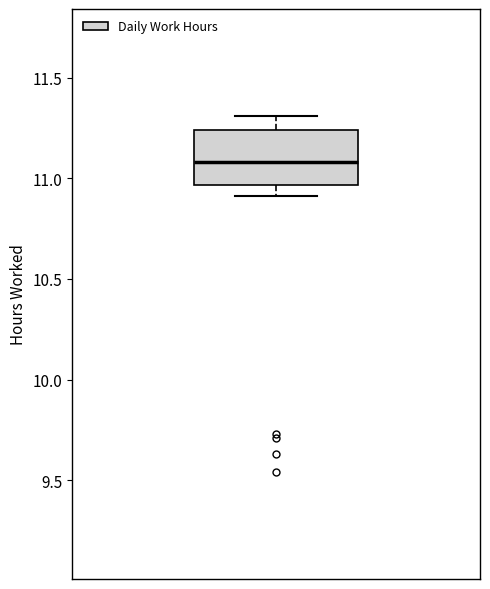

Transcribe this box plot: give where the median line is, the range the box spans, and where the two whiskers end, as read against the y-axis. The values are not printed on the chart, so give them approximately, as read against the axis.

median 11.10, box 10.95 to 11.25, whiskers 10.90 to 11.30